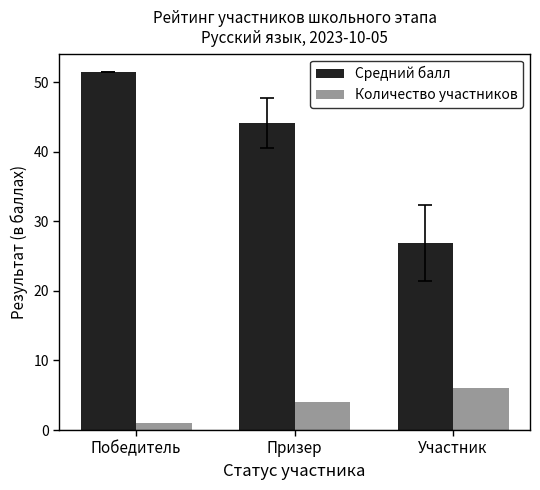

Between Победитель and Участник, which series saw the biggest shift?

Средний балл